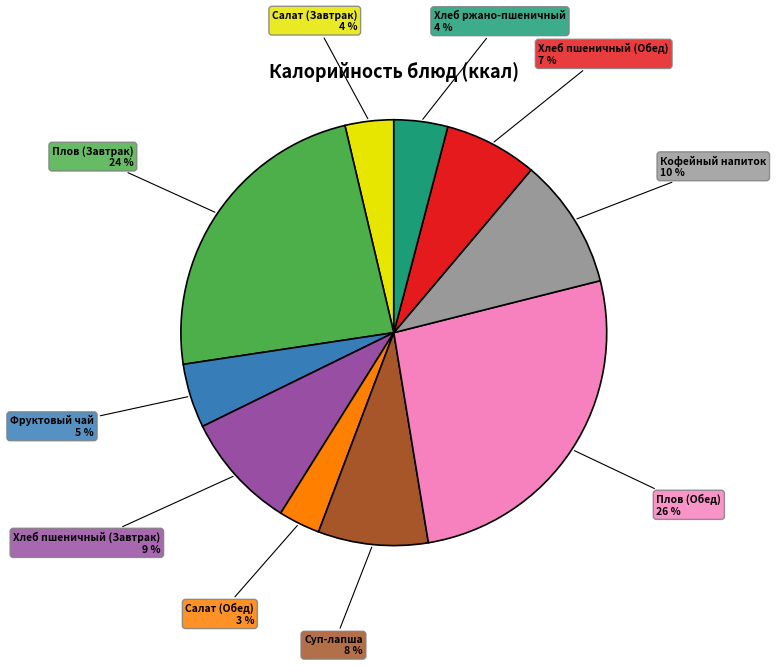

Does any single category account for the majority?

No